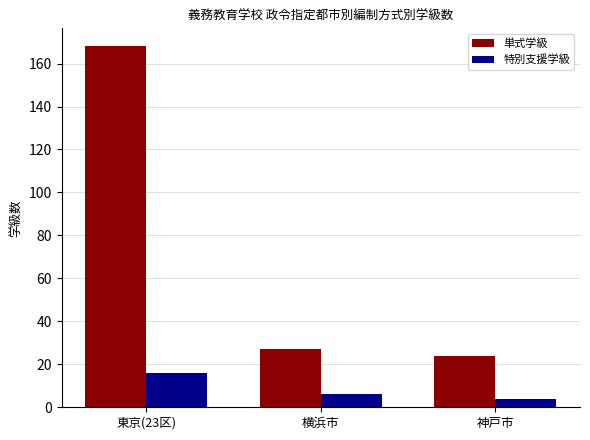

What is the difference between the second highest and minimum values in the 単式学級 series?

3